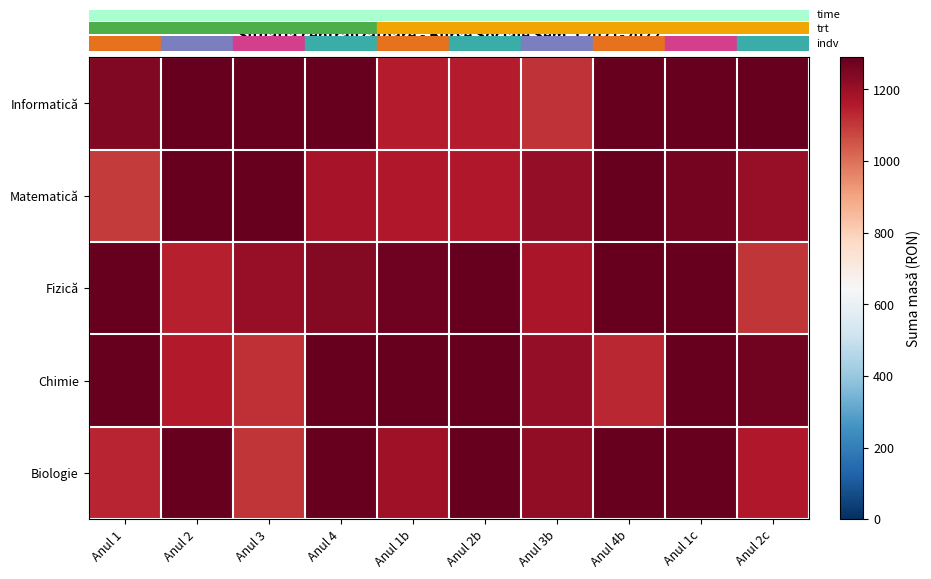

Rank the series by their maximum value, from highest to lowest.

Informatică, Matematică, Fizică, Chimie, Biologie